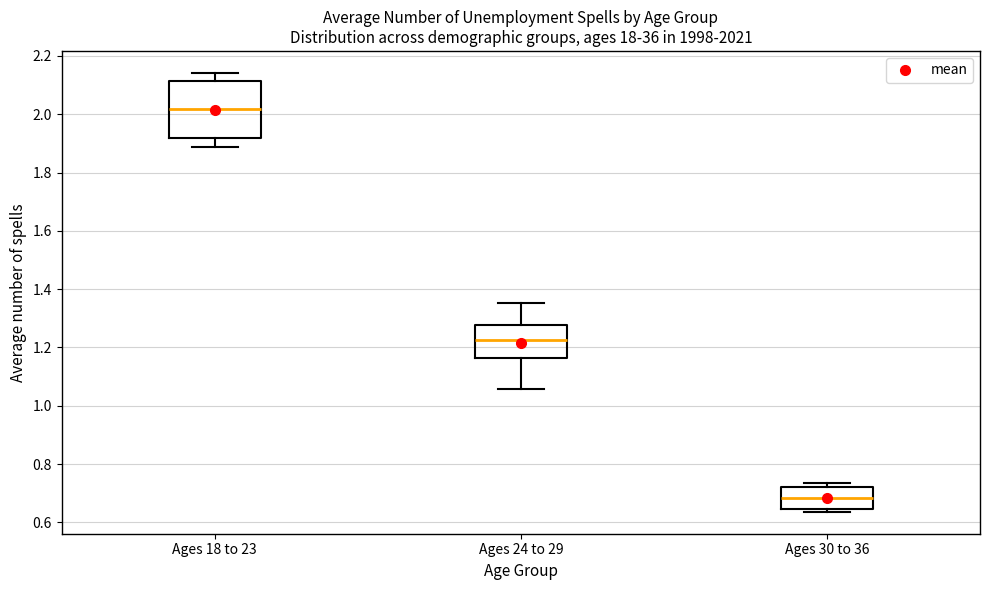

Reading left to right, read every box against the y-axis: the position of its median line, the range the box covers, and the ends of its whiskers. The values are not printed on the chart, so give them approximately, as read against the axis.

Ages 18 to 23: median 2.02, box 1.92 to 2.12, whiskers 1.88 to 2.14
Ages 24 to 29: median 1.22, box 1.16 to 1.28, whiskers 1.06 to 1.36
Ages 30 to 36: median 0.68, box 0.64 to 0.72, whiskers 0.64 (just below the box's lower edge) to 0.74